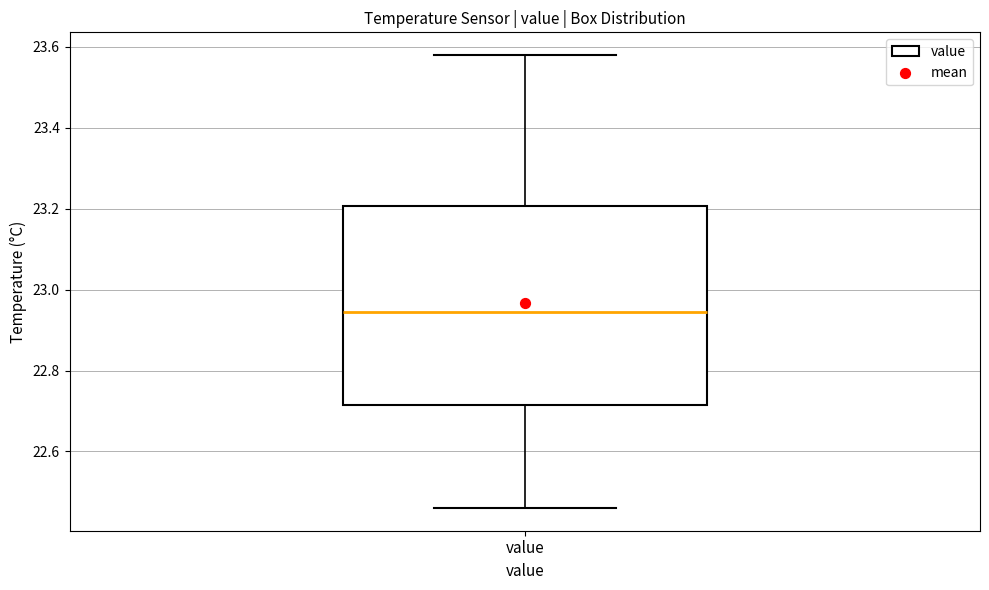

Where does the median line of the box for value sit on the y-axis? The values are not printed on the chart, so give them approximately, as read against the axis.

22.94